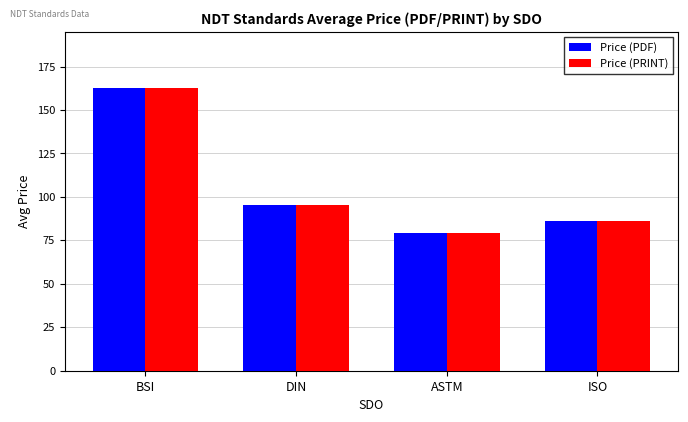

At which label does Price (PDF) reach its minimum?

ASTM